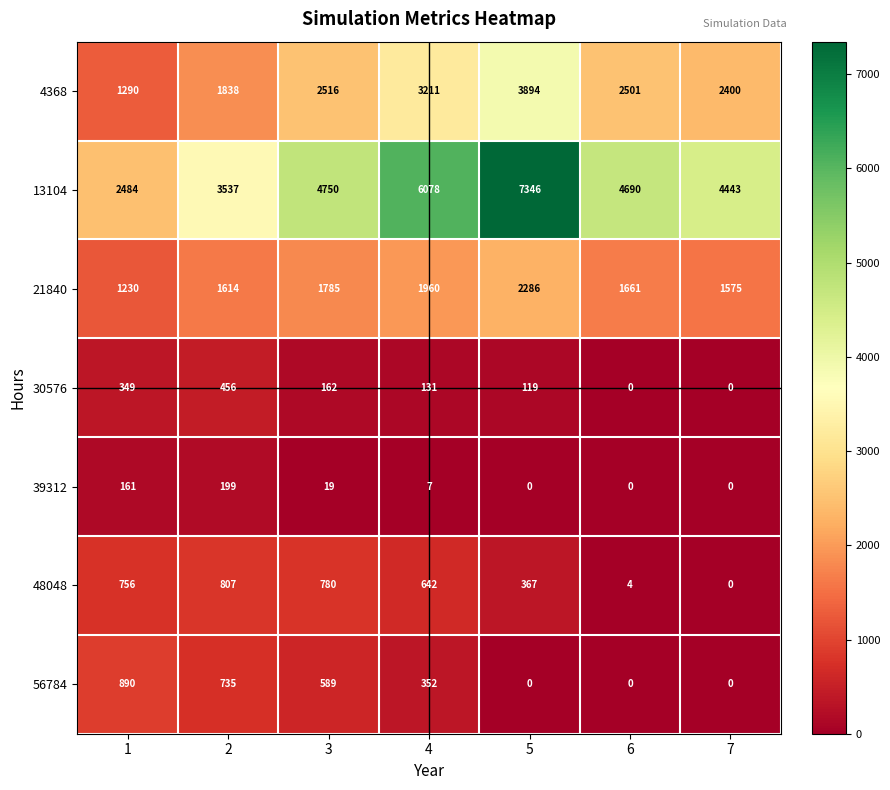

What is the approximate value of 21840 at 2, to the nearest 100?

1600